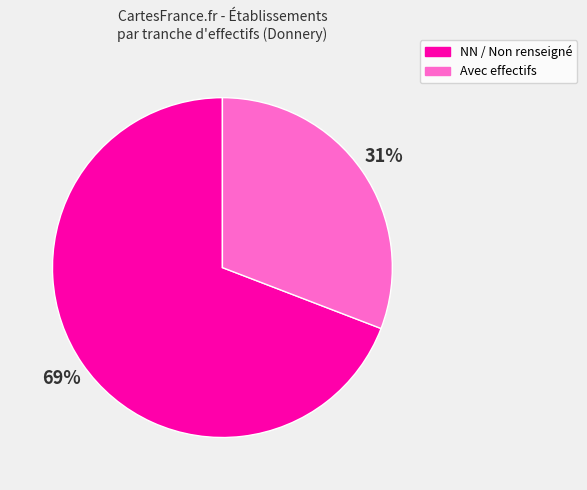

Is it true that NN / Non renseigné is 63% of the pie?

False